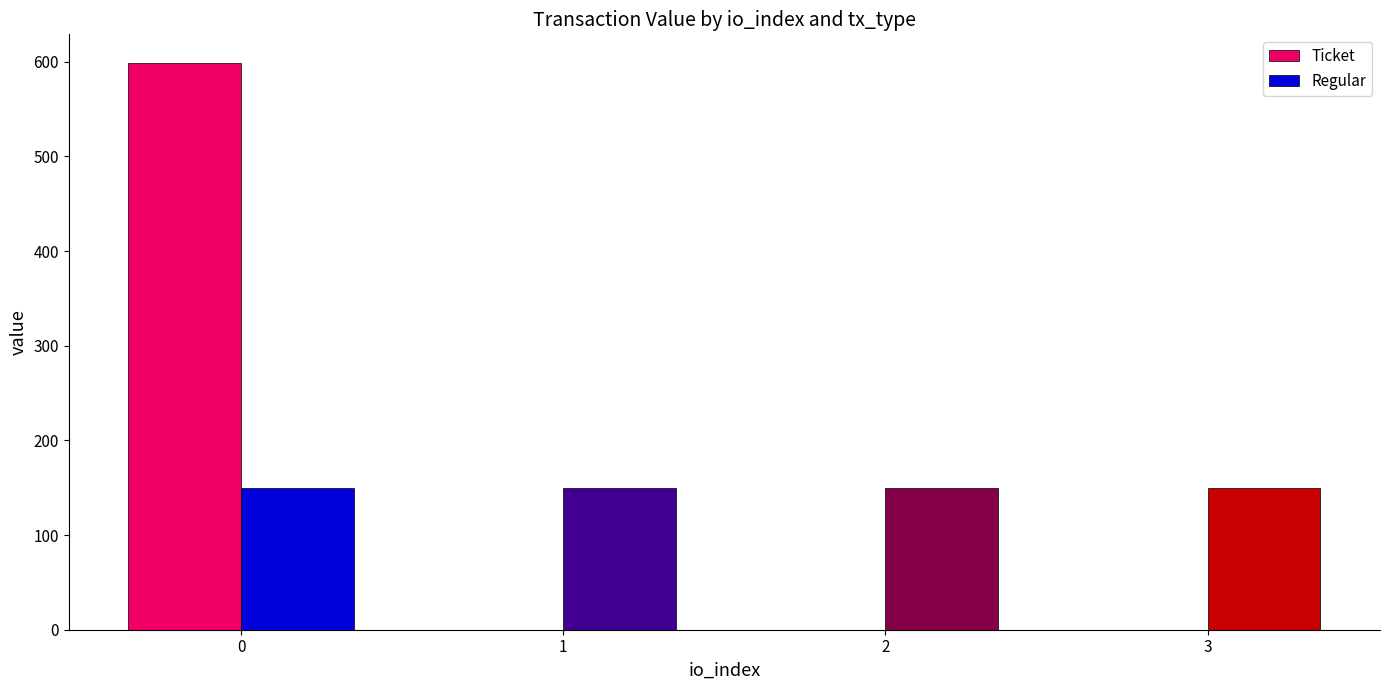

How many distinct data groups are displayed?

2